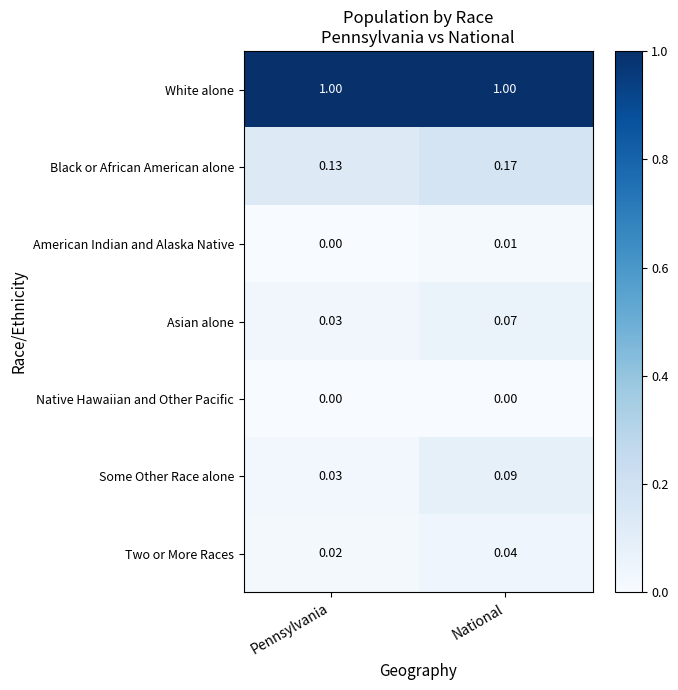

Where is Two or More Races nearest to the value 0?

Pennsylvania